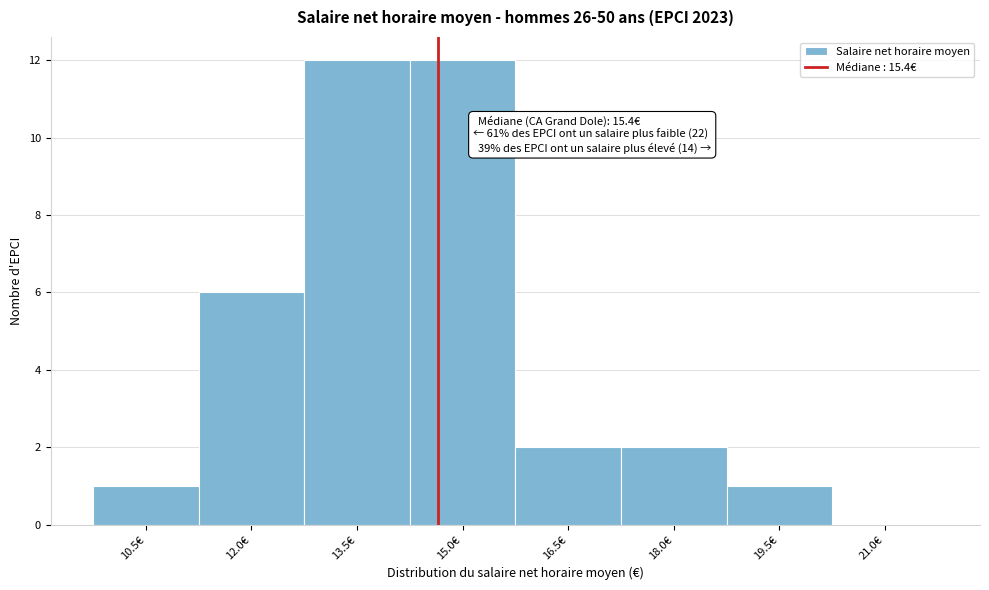

Reading left to right, list all the values displayed in this chart.

10.5€=1	12.0€=6	13.5€=12	15.0€=12	16.5€=2	18.0€=2	19.5€=1	21.0€=0